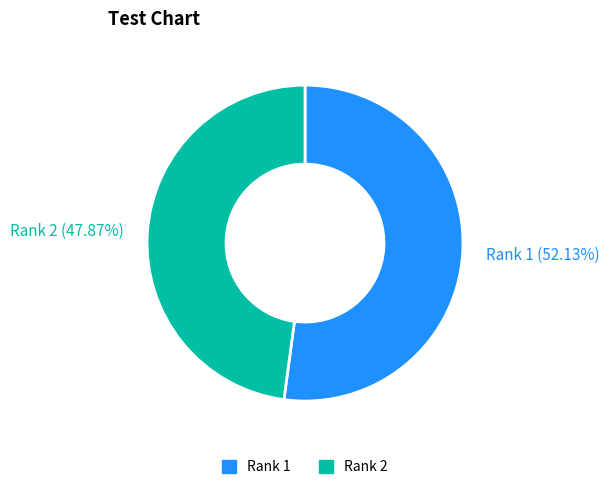

Is it true that Rank 1 is 39% of the pie?

False